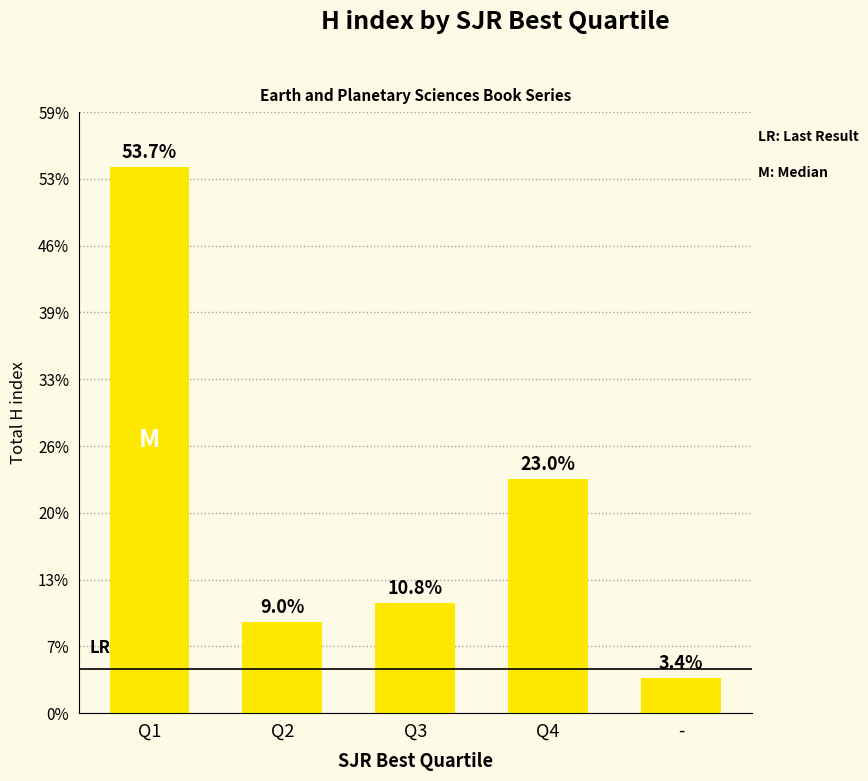

How many values are below 10?

2